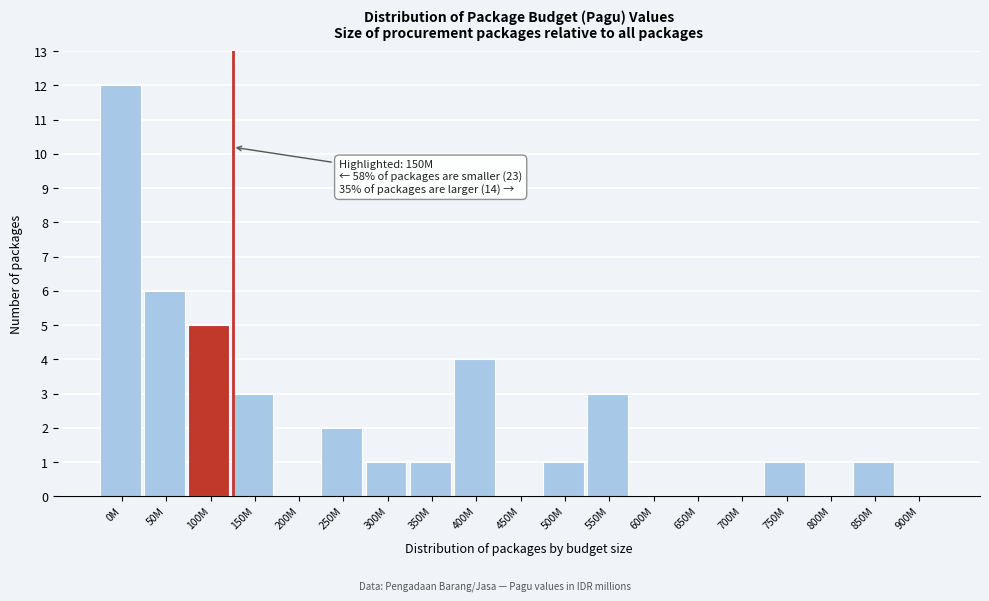

Reading left to right, transcribe all the data shown in this chart.

0M=12	50M=6	100M=5	150M=3	200M=0	250M=2	300M=1	350M=1	400M=4	450M=0	500M=1	550M=3	600M=0	650M=0	700M=0	750M=1	800M=0	850M=1	900M=0